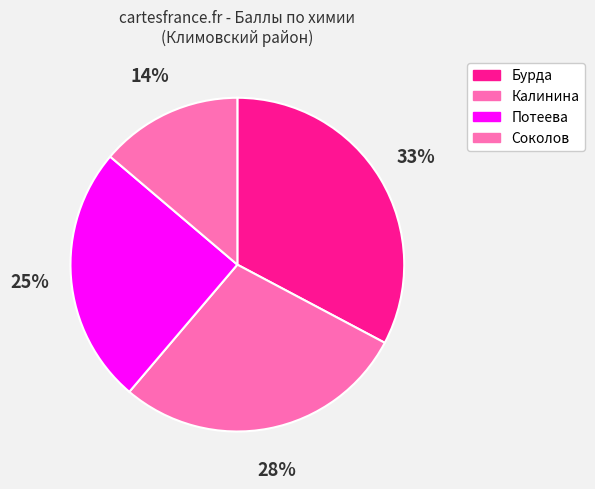

What is the total percentage of Потеева and Калинина?

53.4%